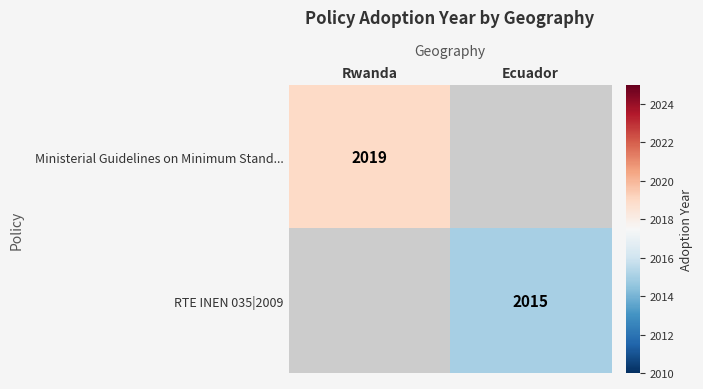

Is it true that Ministerial Guidelines on Minimum Stand... equals 2019 at Rwanda?

True